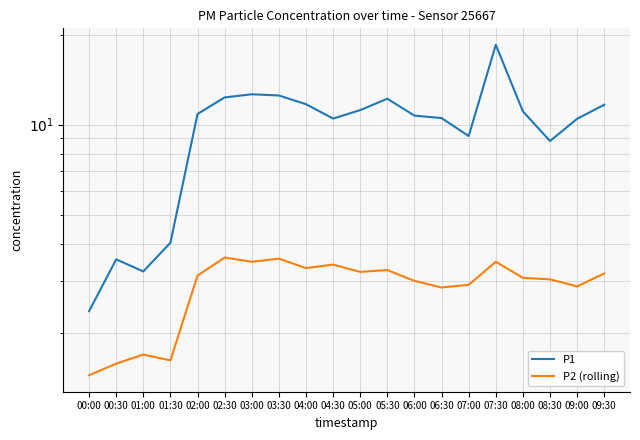

What is the average value of the P2 (rolling) series?

2.9